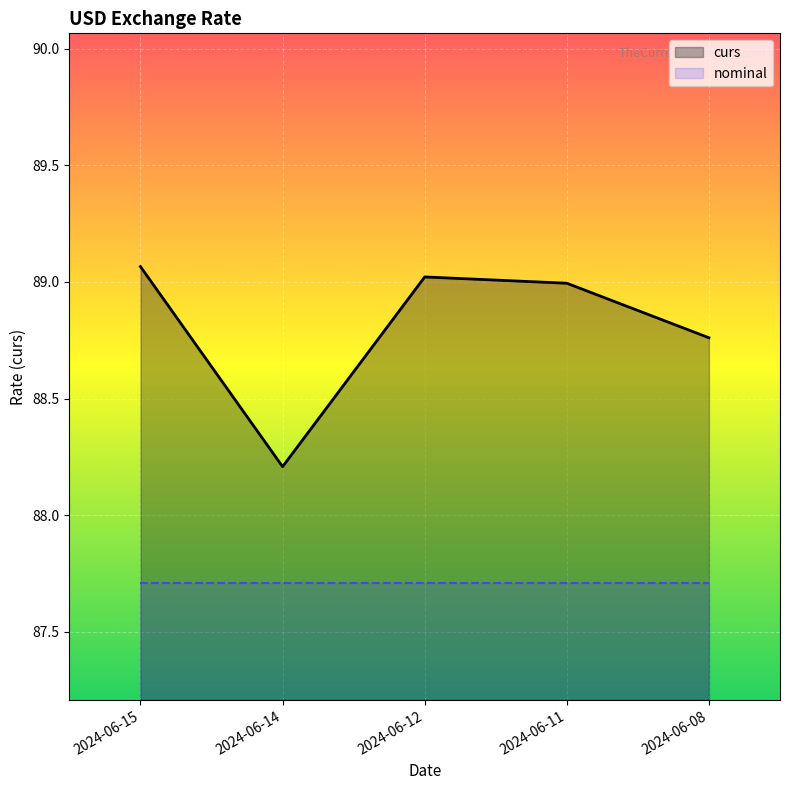

How many series are shown in this chart?

2